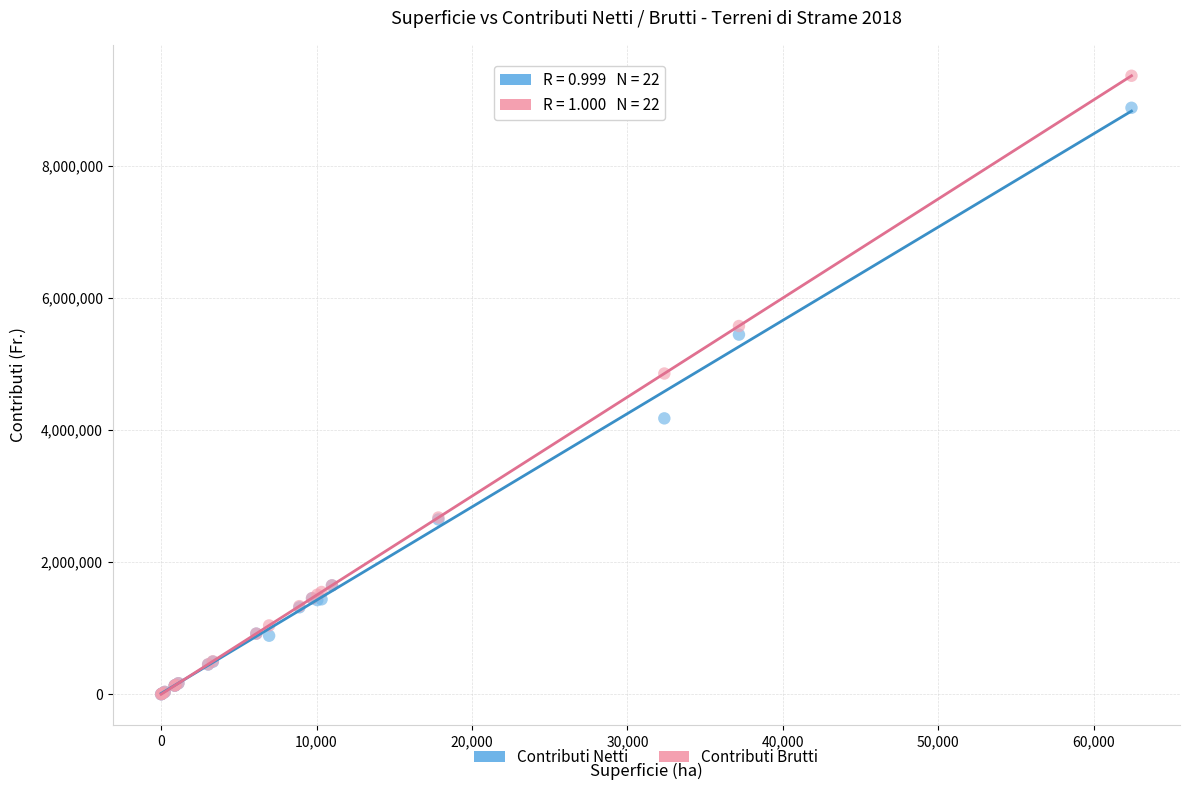

In the Contributi Brutti series, what Y value is closest to 4682464?

4856444